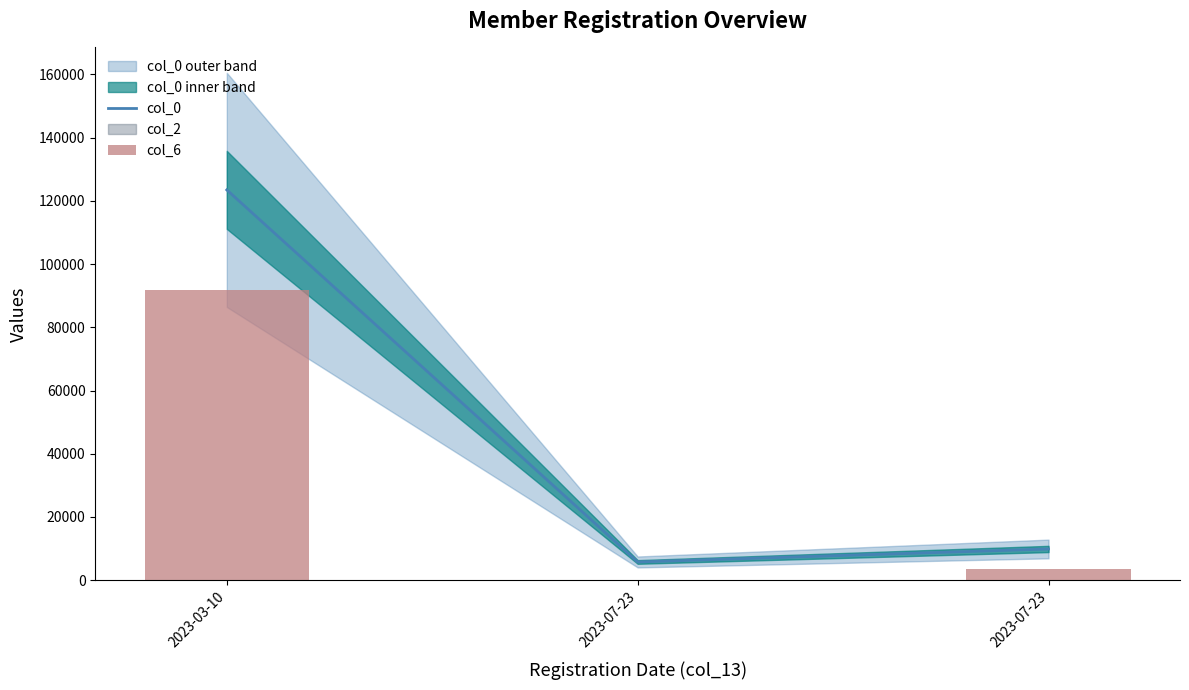

Between 2023-07-23 and 2023-03-10, which is larger?

2023-03-10